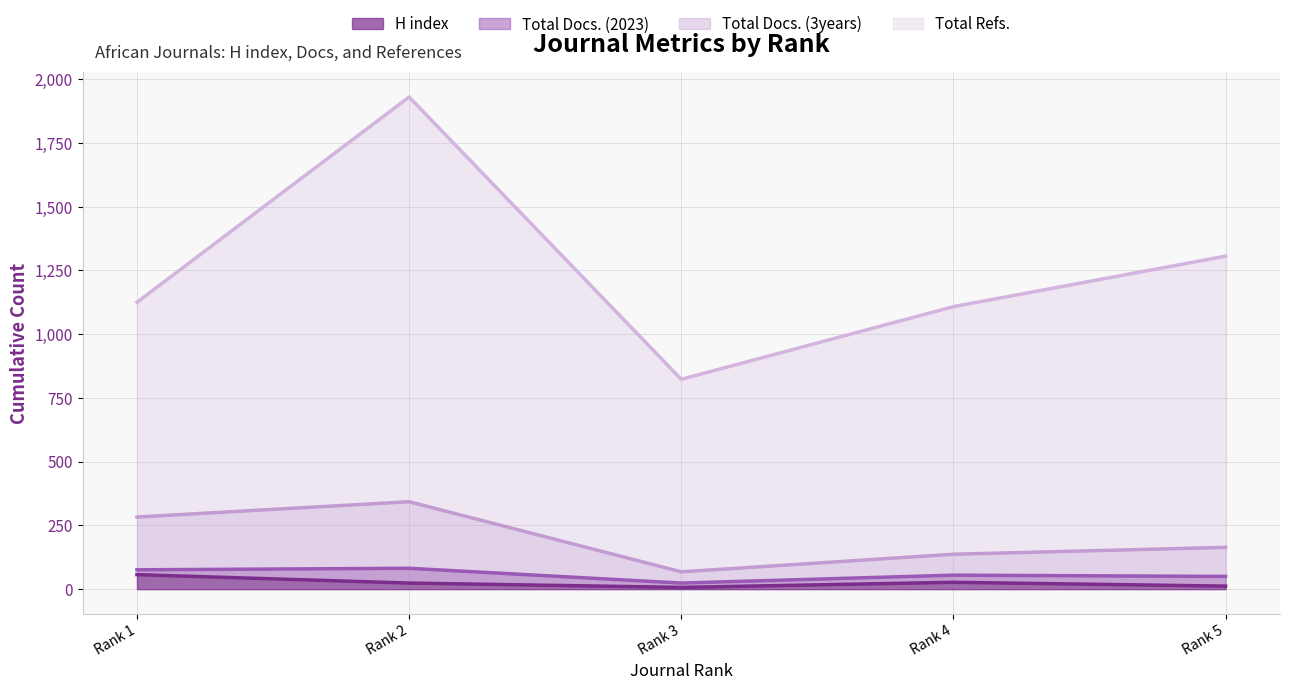

At how many categories does at least one series exceed 416?

5